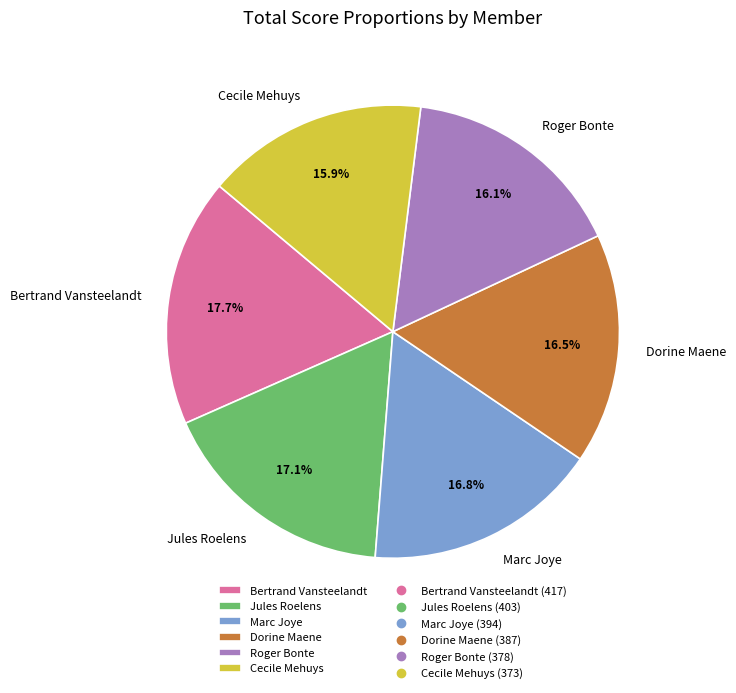

Which slice is the largest?

Bertrand Vansteelandt